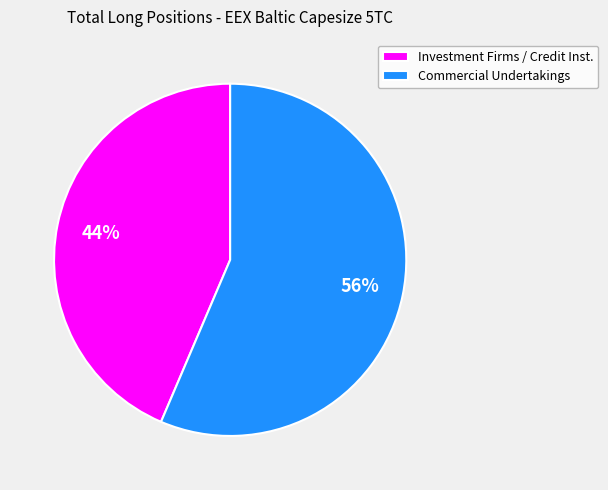

Which category accounts for the majority?

Commercial Undertakings